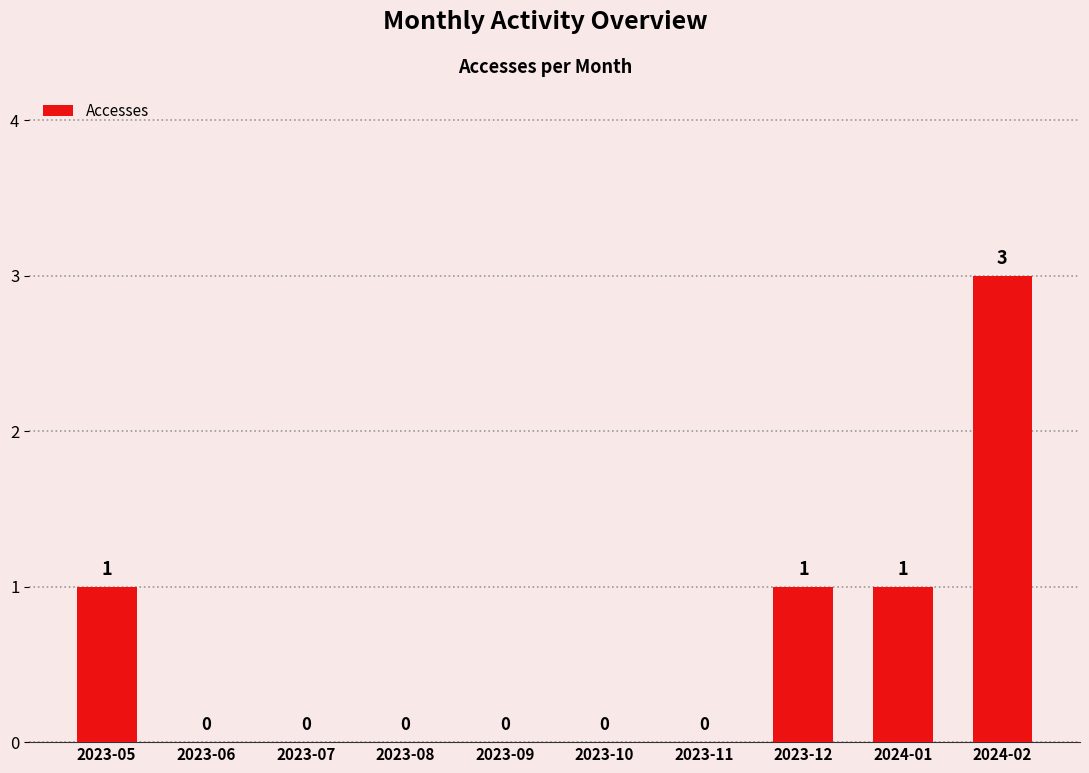

Reading left to right, what are all the values shown in this chart?

1	0	0	0	0	0	0	1	1	3